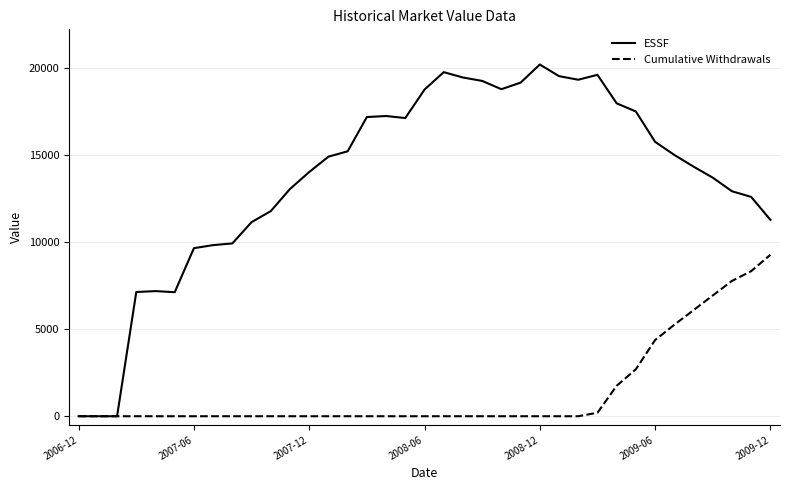

List the series in order of their peak value, lowest first.

Cumulative Withdrawals, ESSF